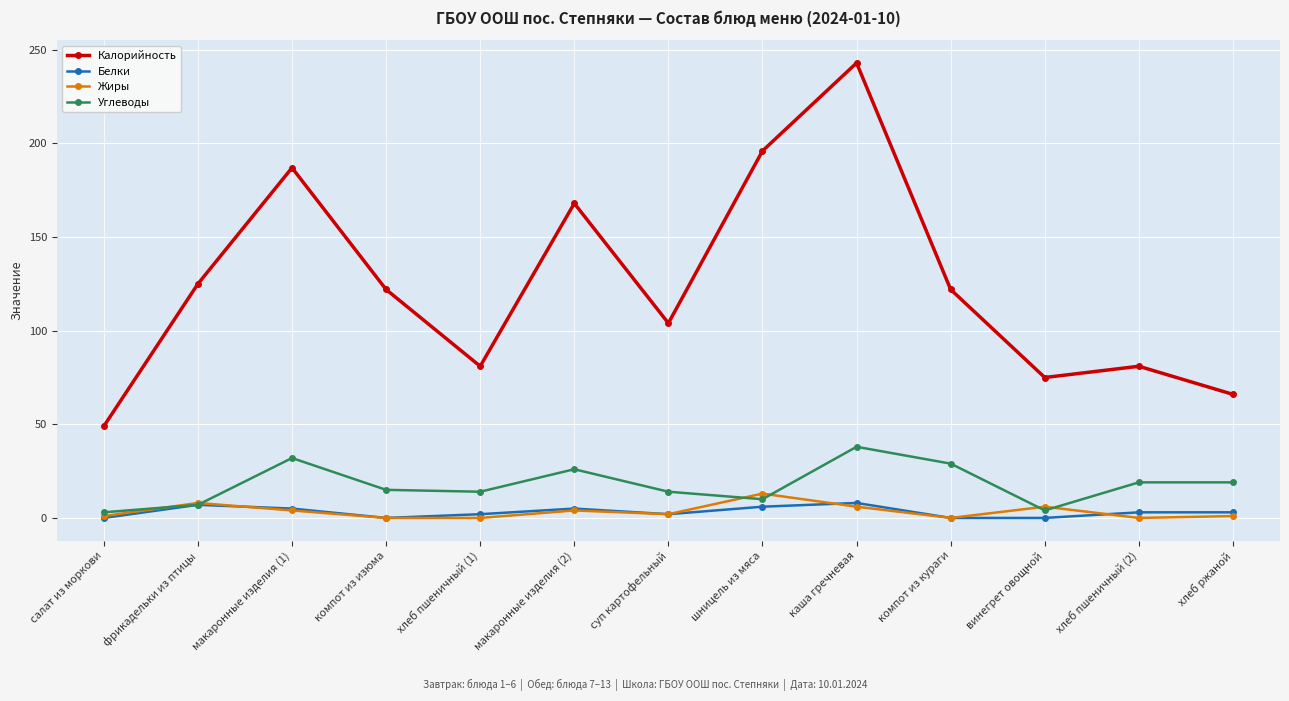

What is the value of the Углеводы point at the 4th from the left?

15